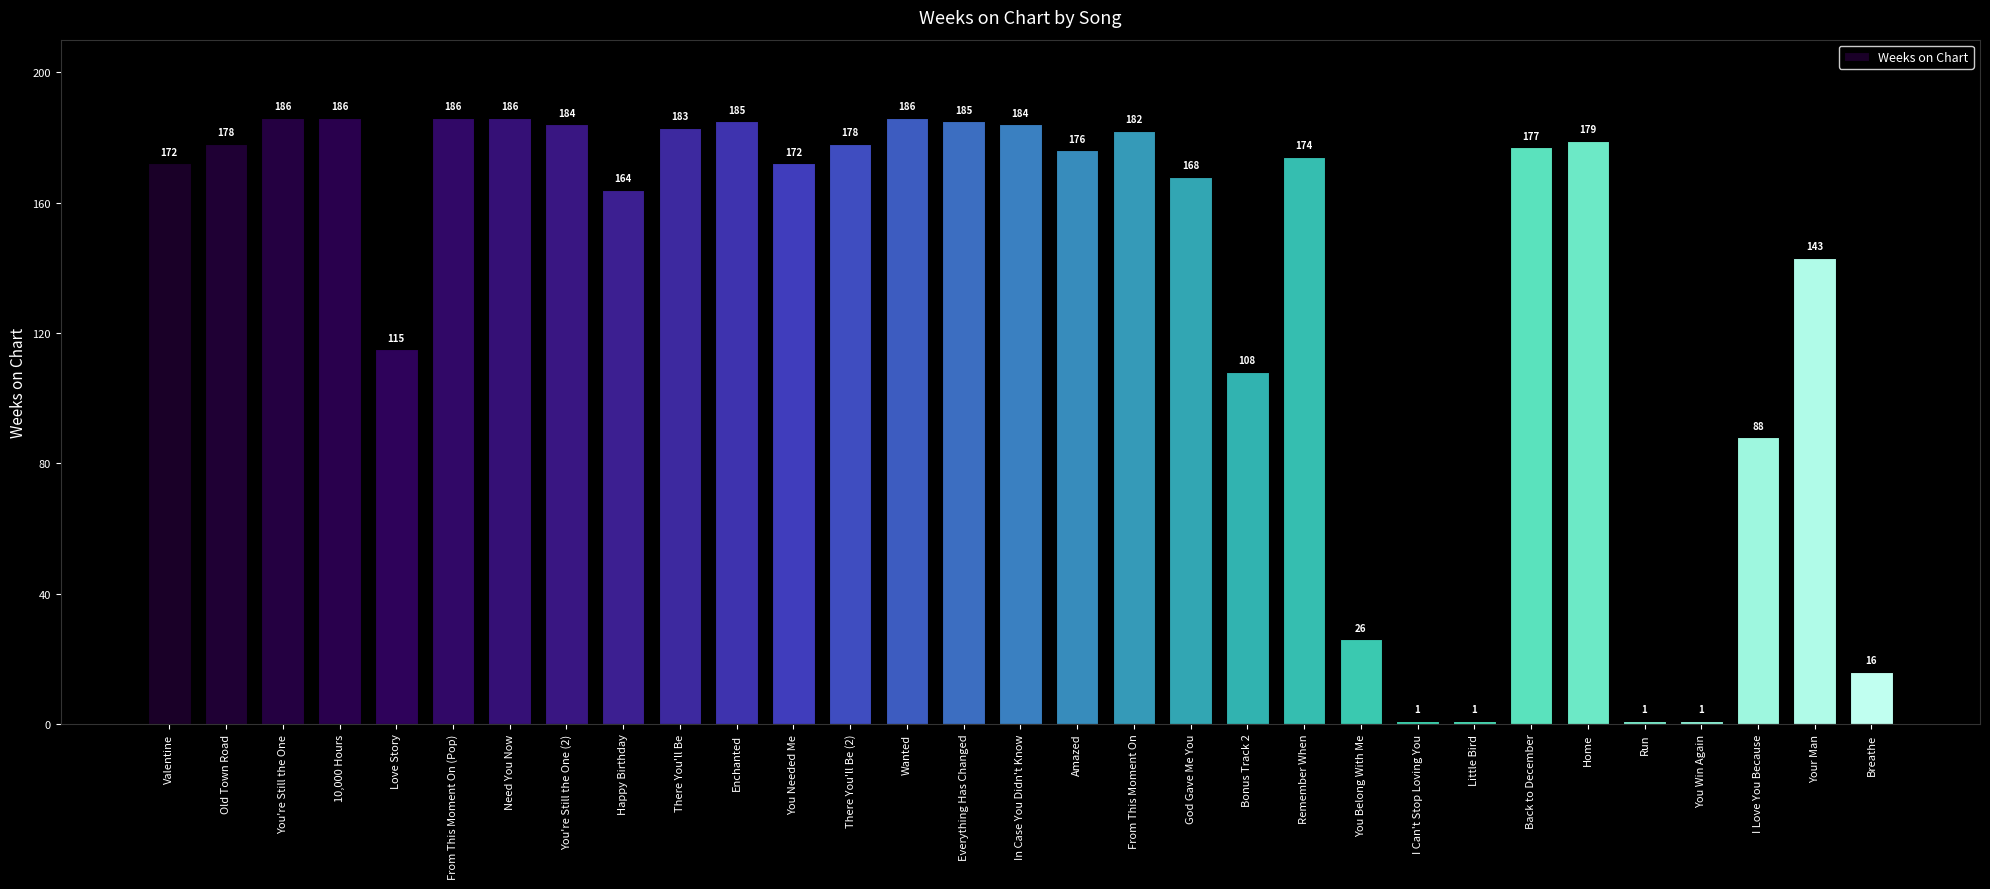

What is the average value?

138